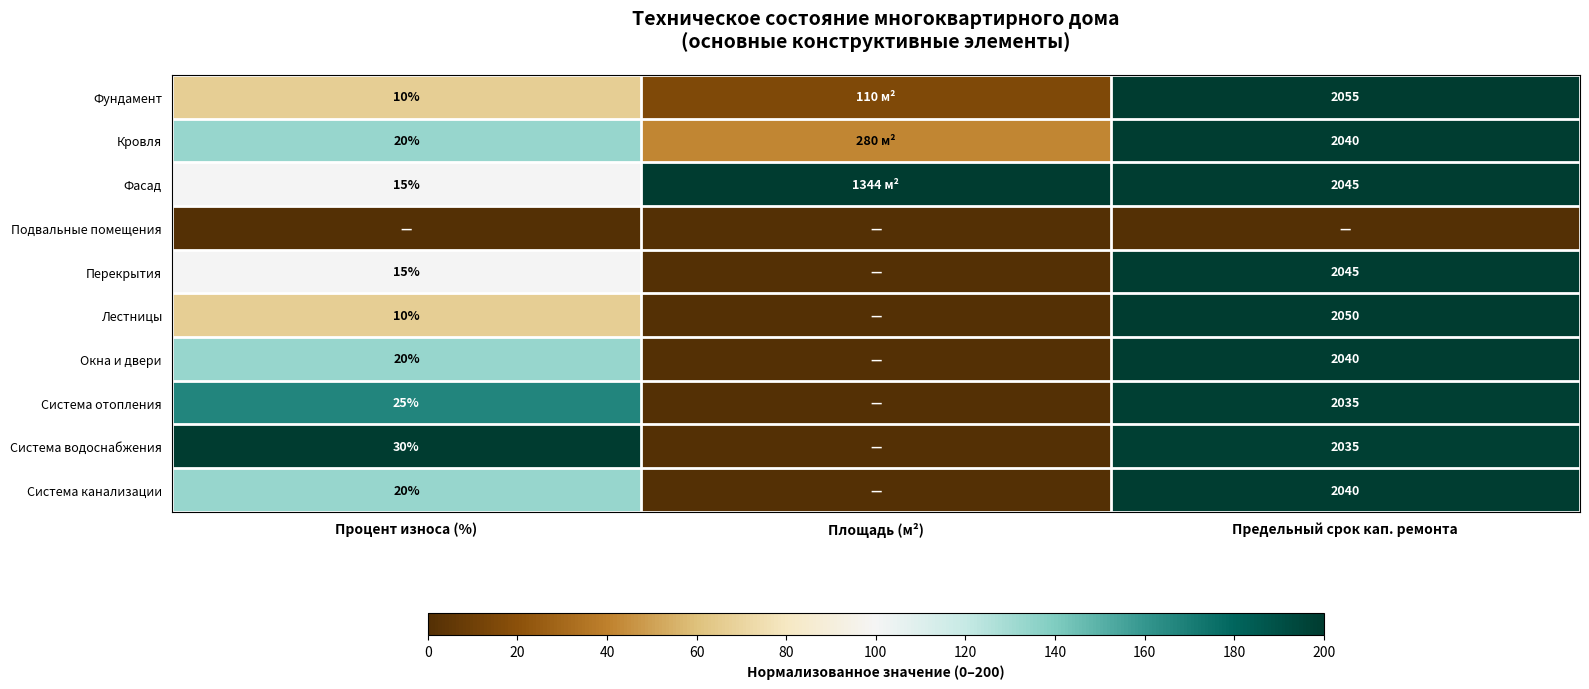

How many data points does each series have?

3